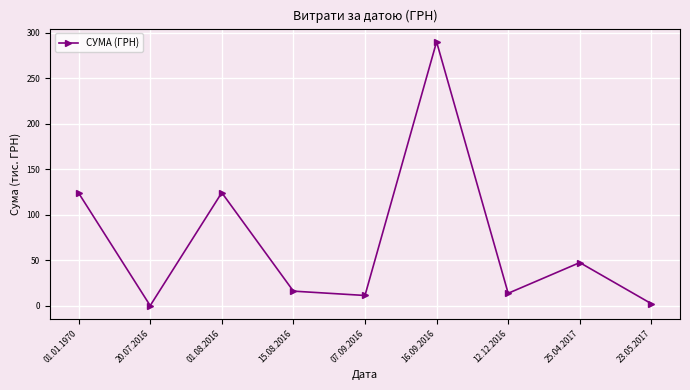

What is the value of the 7th point from the left?

13.8